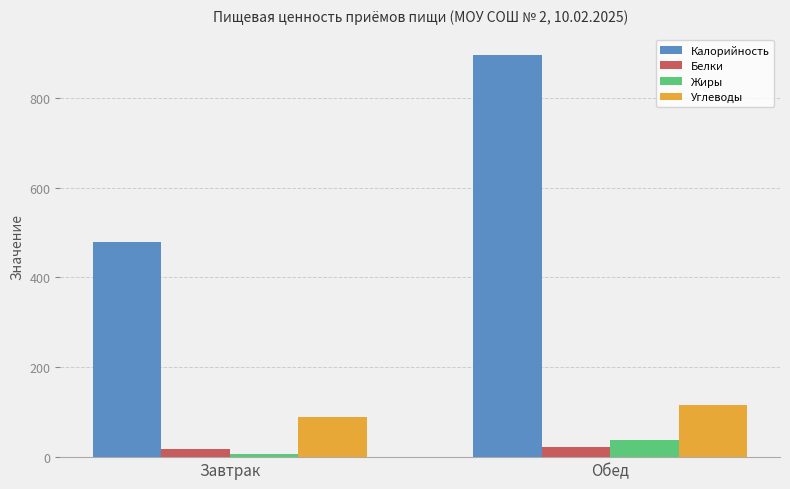

Which series has the largest range (max minus min)?

Калорийность